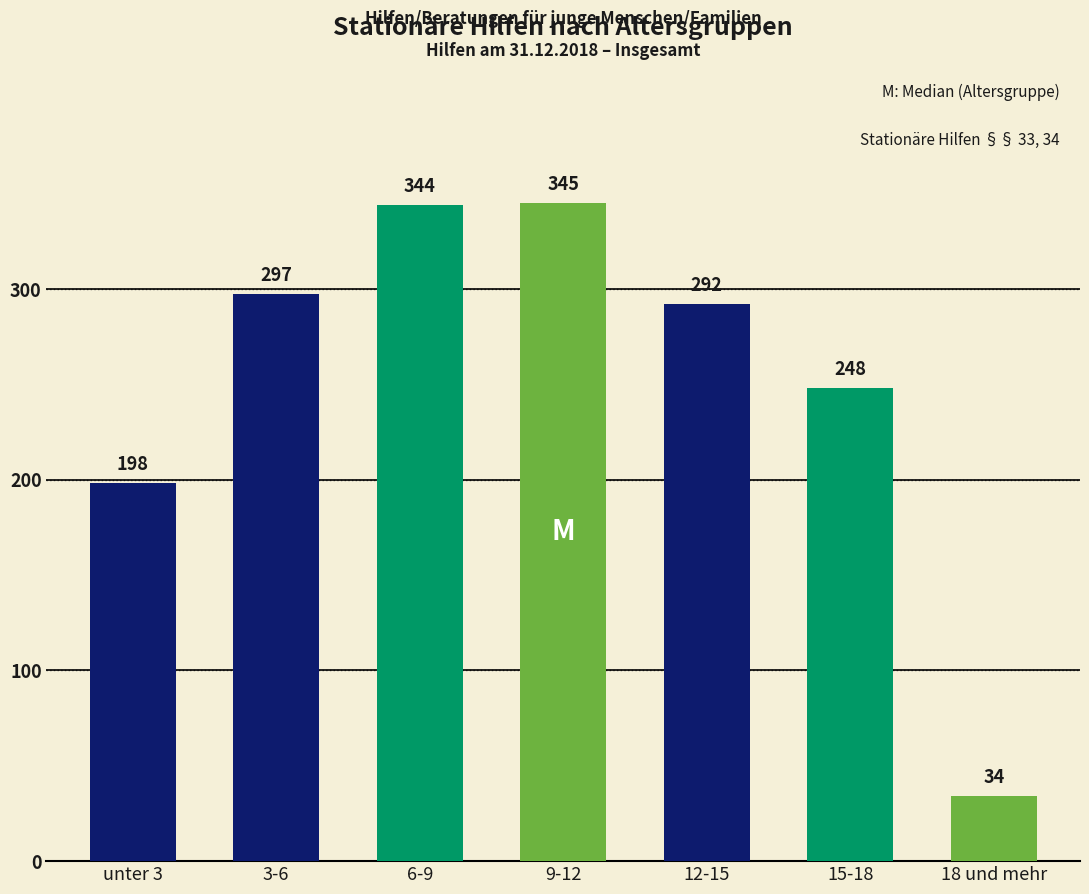

Reading right to left, list all the values displayed in this chart.

34	248	292	345	344	297	198